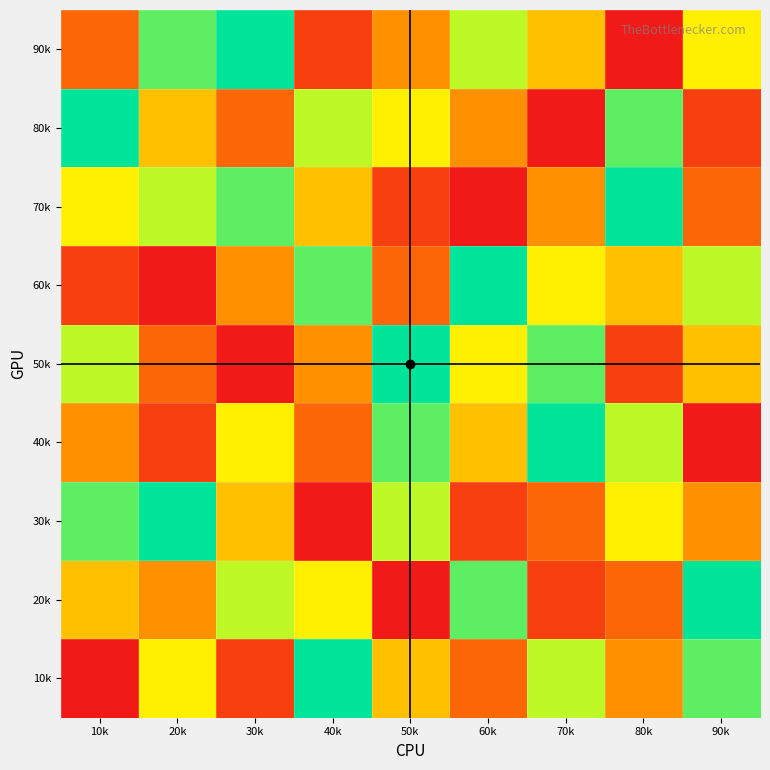

At which category is the sum across all series the highest?

10k